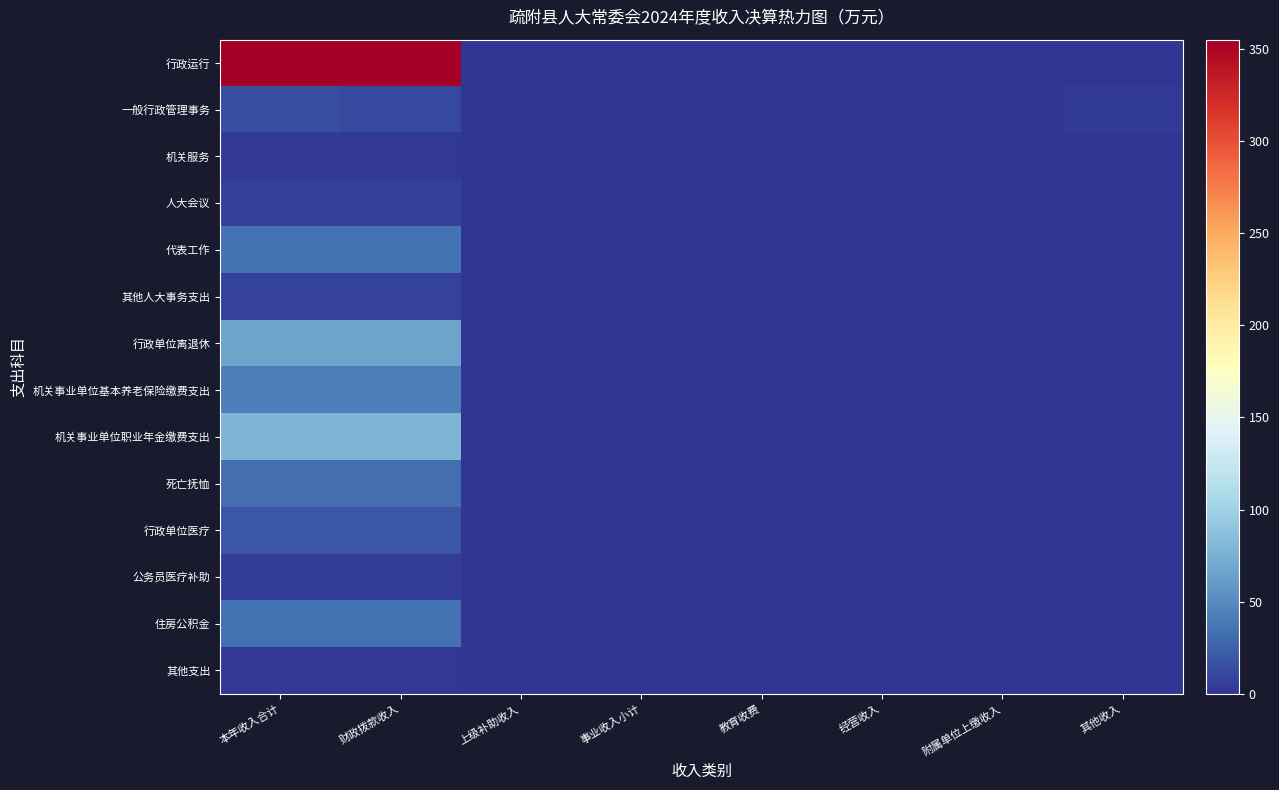

Which series changed the most between 财政拨款收入 and 经营收入?

行政运行